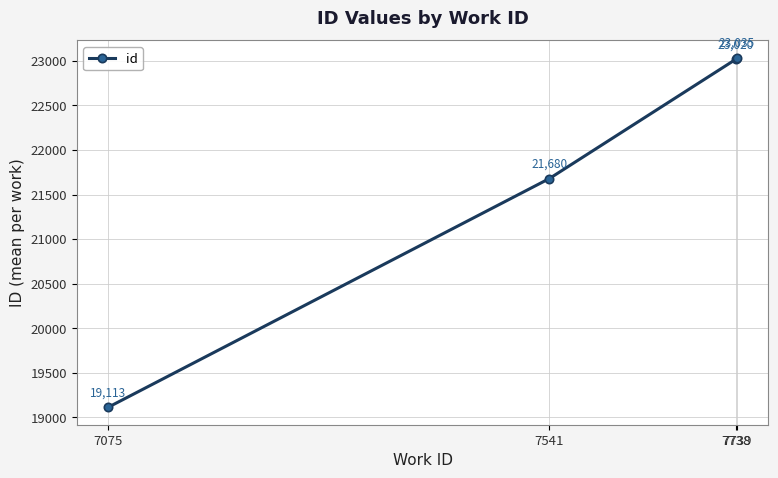

The value at 7739 is 39071.9. True or false?

False